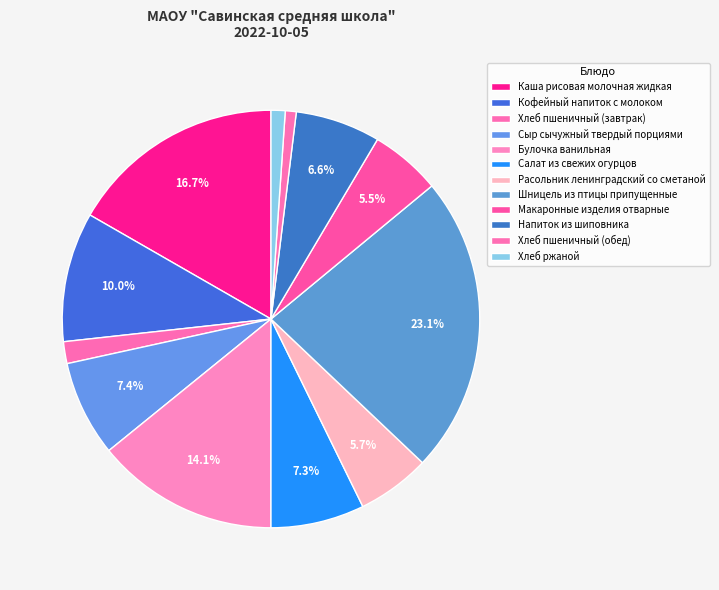

How many segments does this pie chart have?

12